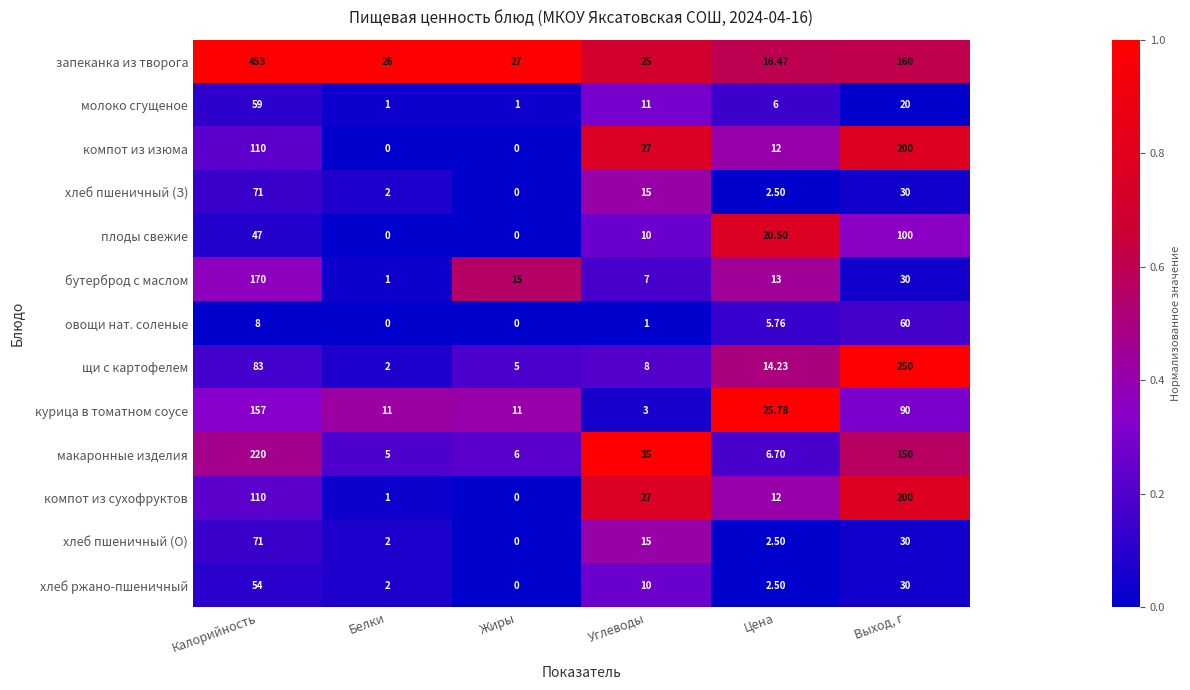

At which label does компот из сухофруктов reach its peak?

Выход, г